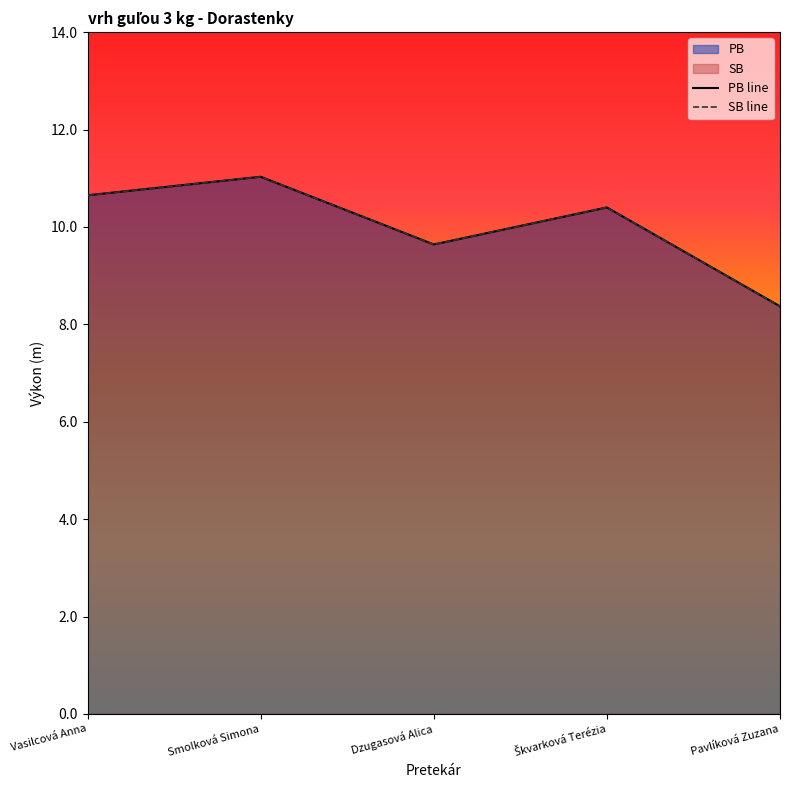

What is the sum of all SB values?

50.1